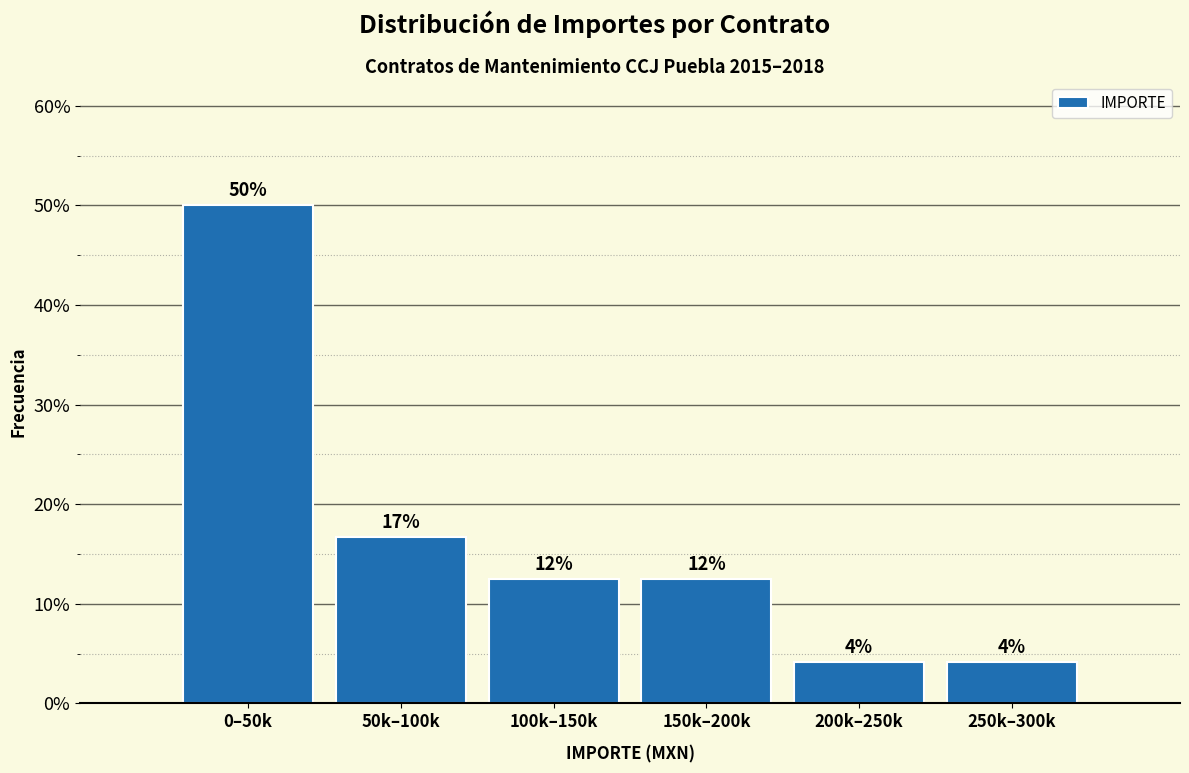

Are the bars horizontal?

No